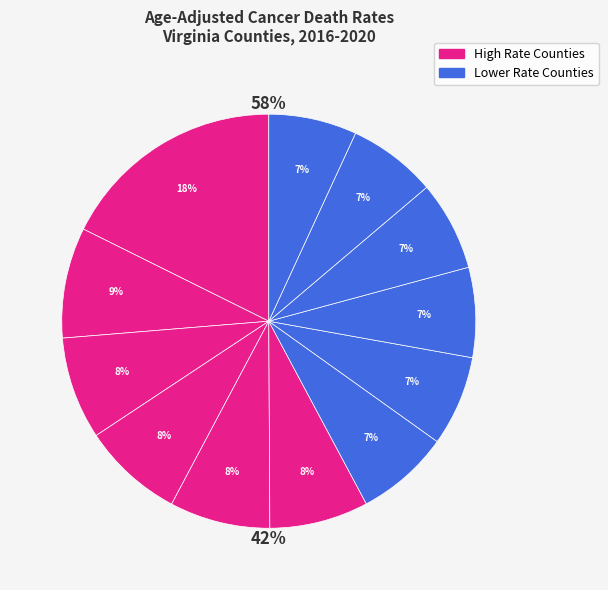

Combined, do Dinwiddie County and Mathews County account for over 50%?

No